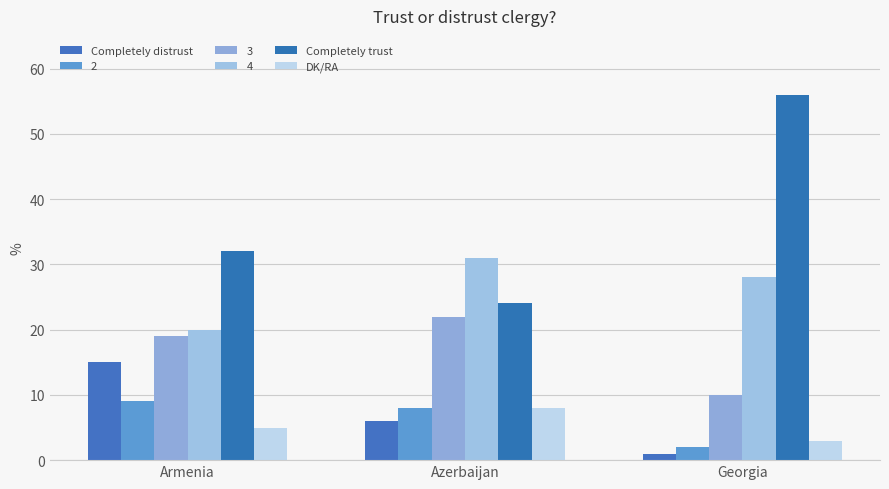

Count the Completely distrust values in the range 1 to 15.

3